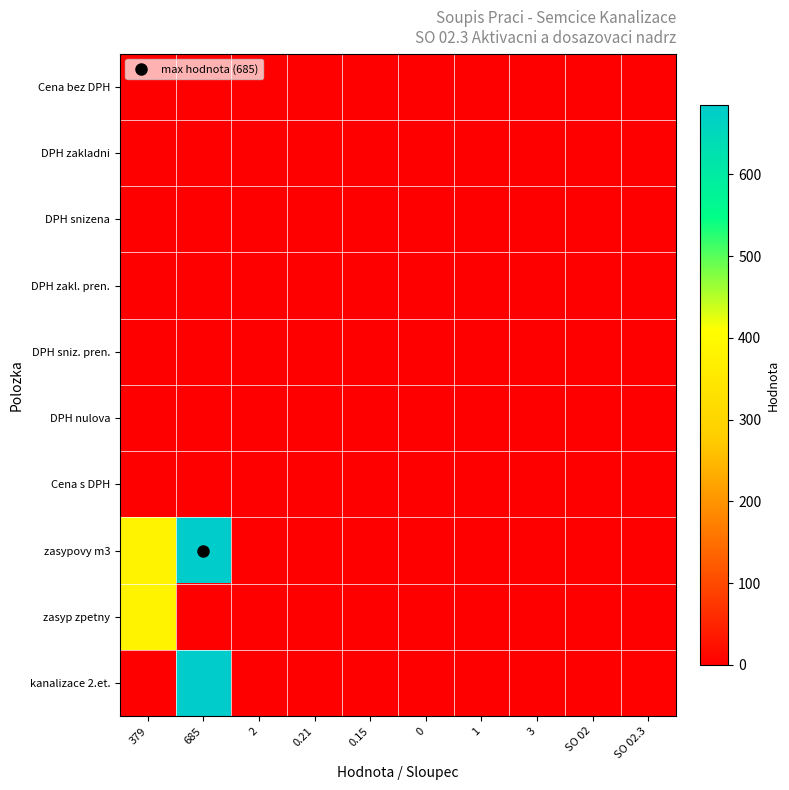

At how many categories does at least one series exceed 545?

1